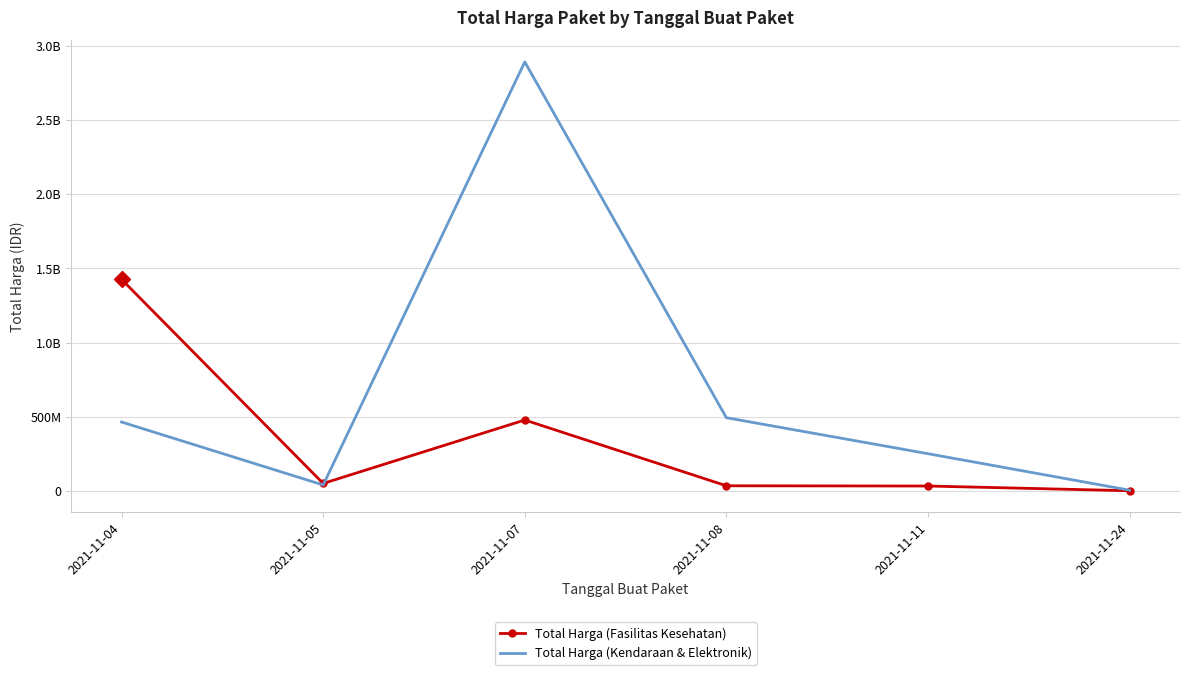

In Total Harga (Fasilitas Kesehatan), how many points are lower than both neighbors (excluding endpoints)?

1